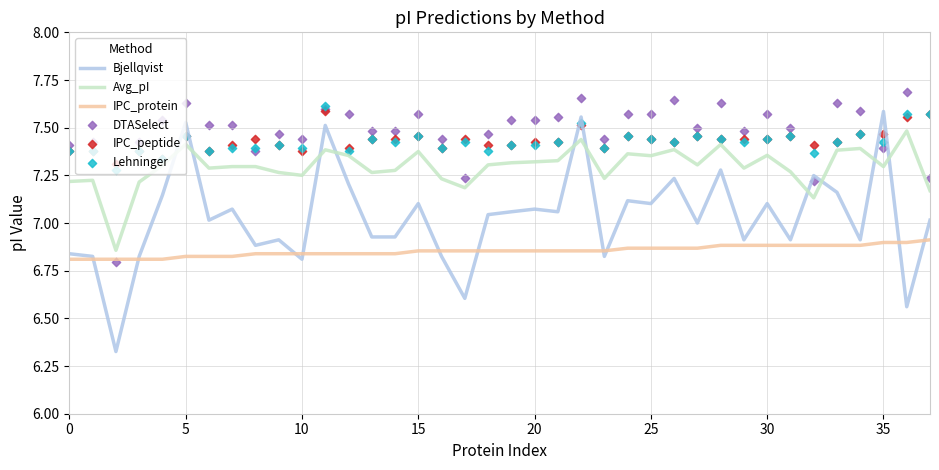

Which series has the largest total across all categories?

DTASelect